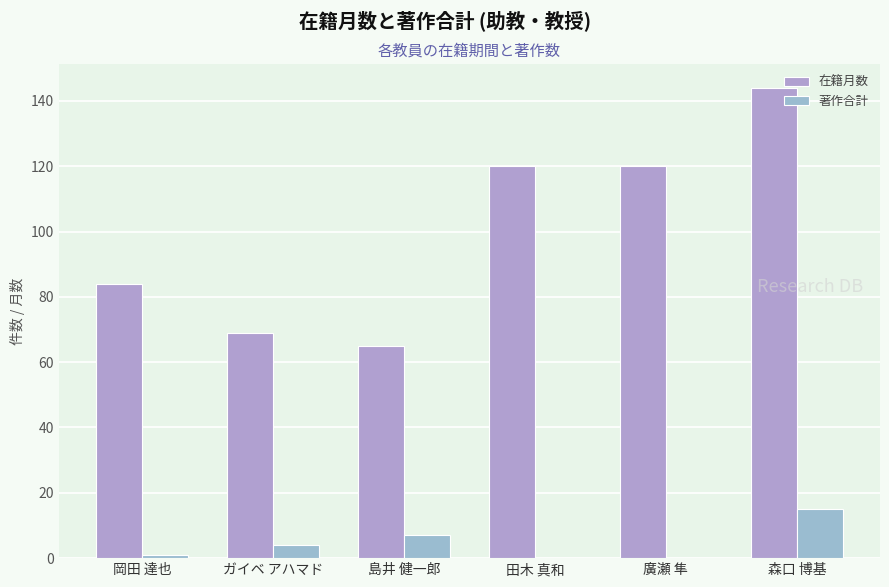

What is the spread (max minus min) of values at 島井 健一郎?

58